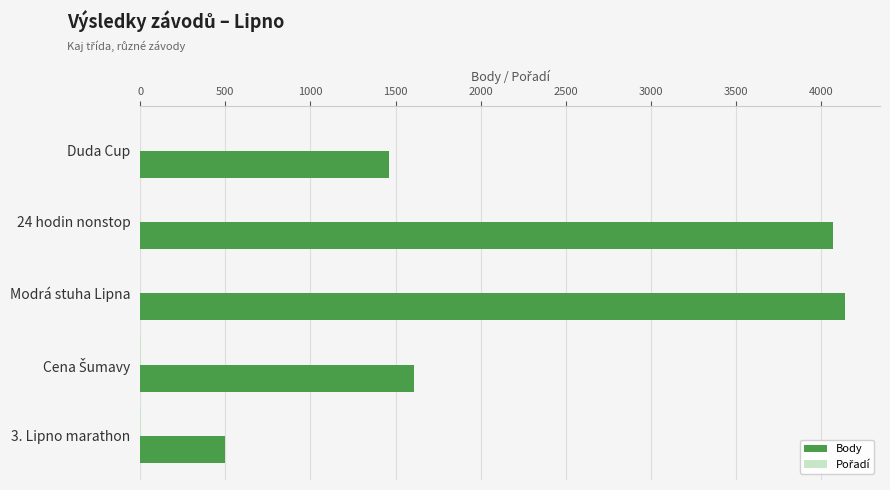

Which series has the largest total across all categories?

Body